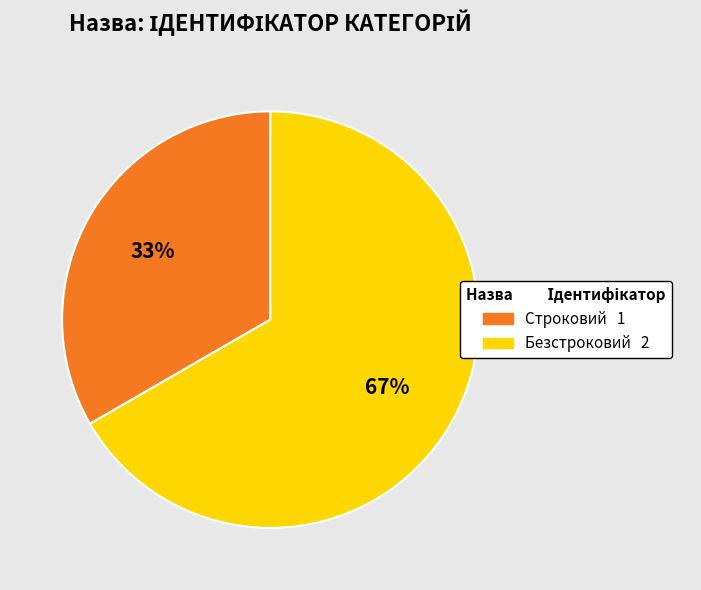

Is the sum of Безстроковий and Строковий greater than half?

Yes